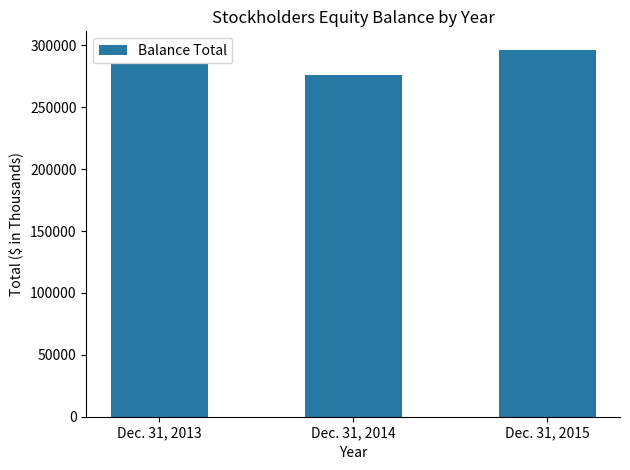

Is it true that the value at Dec. 31, 2015 is 139562?

False